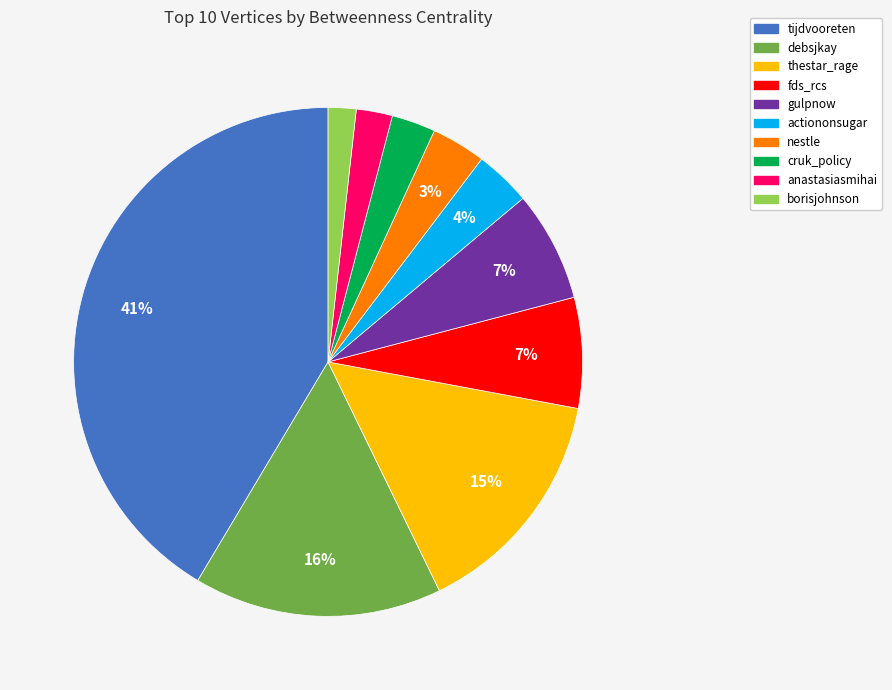

The anastasiasmihai slice represents 2% of the pie. True or false?

True